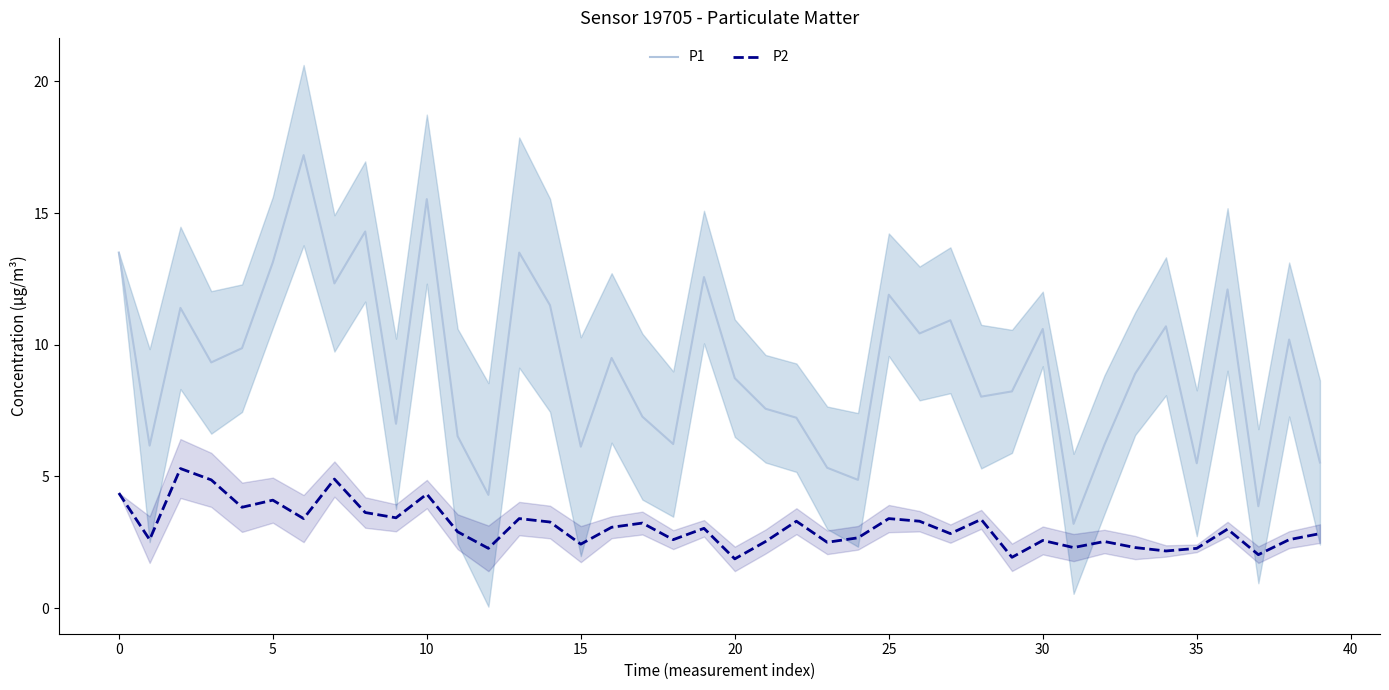

In P1, how many points are higher than both neighbors (excluding endpoints)?

13